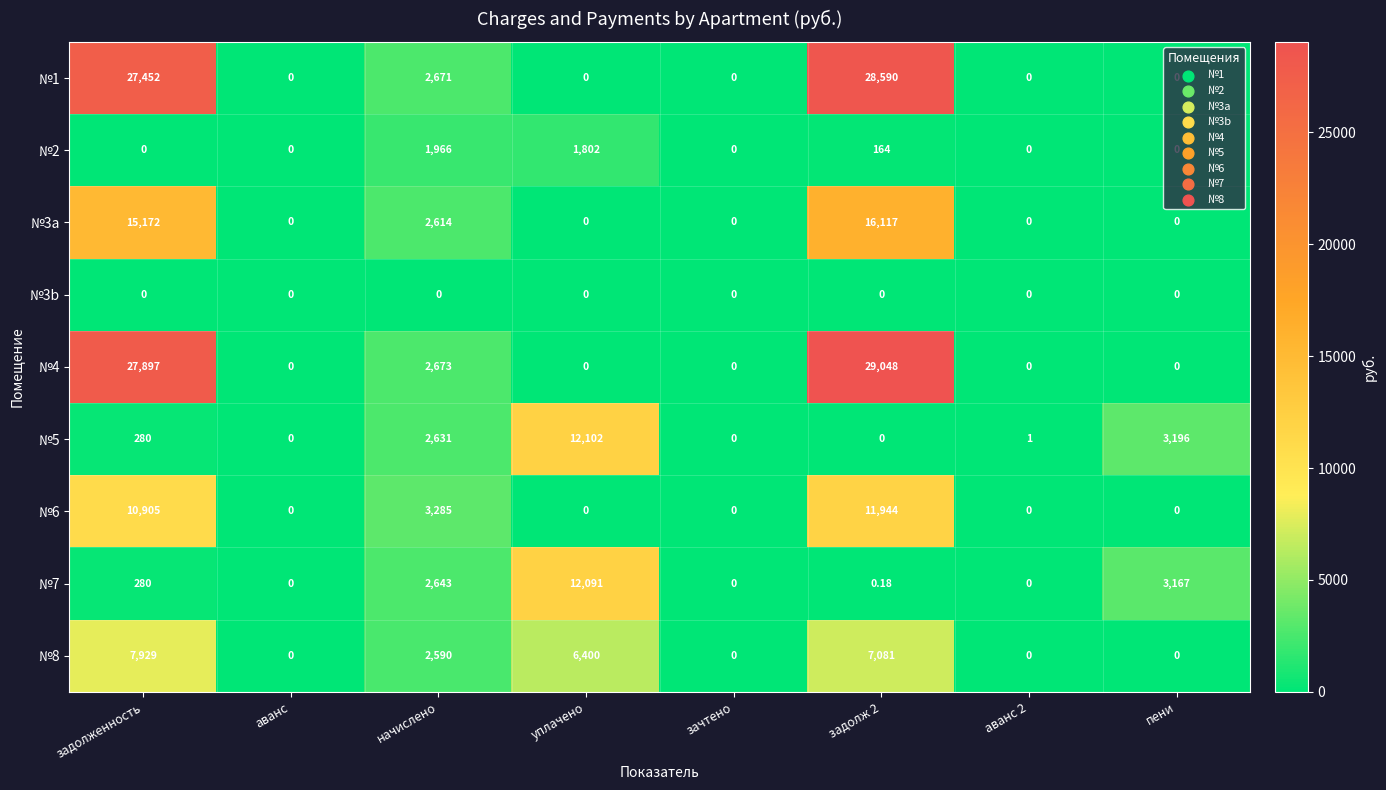

At how many categories does at least one series exceed 11182?

3